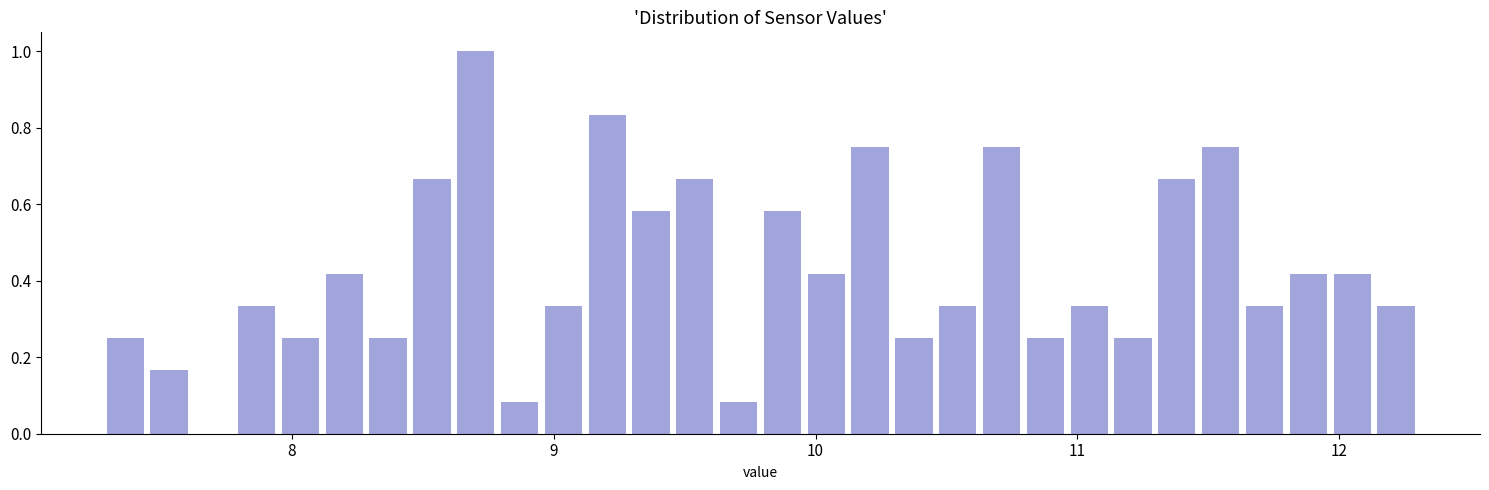

Around what value on the x-axis is the tallest bar? Give the approximate position of its centre, as read against the axis.

8.7